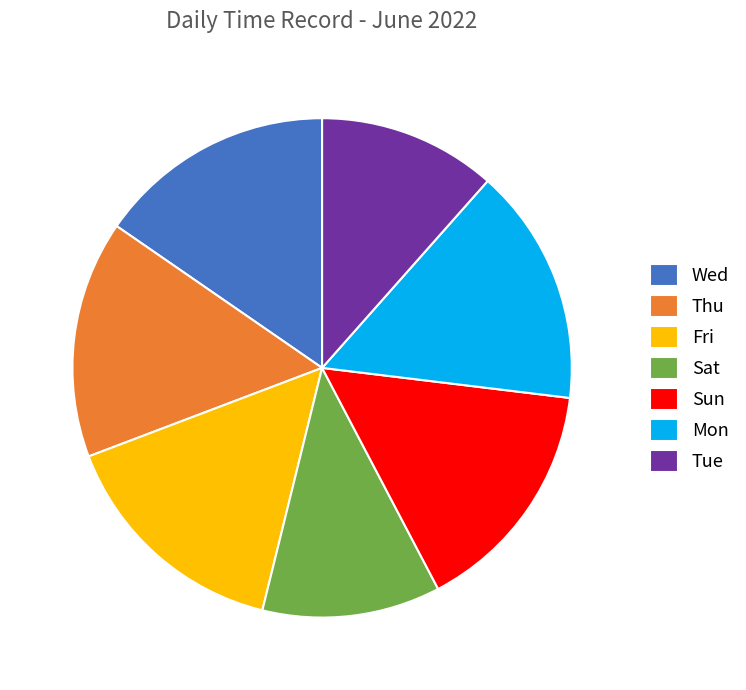

True or false: Sun accounts for 15% of the total.

True